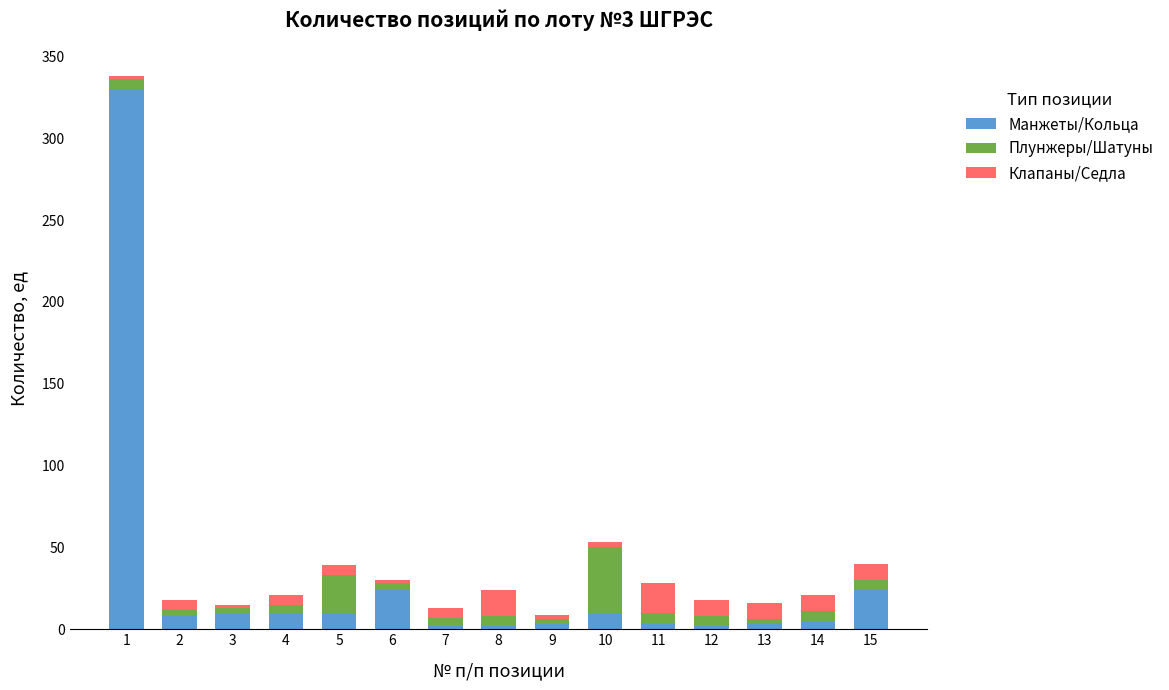

True or false: Манжеты/Кольца has a value of 3 at 9.

True